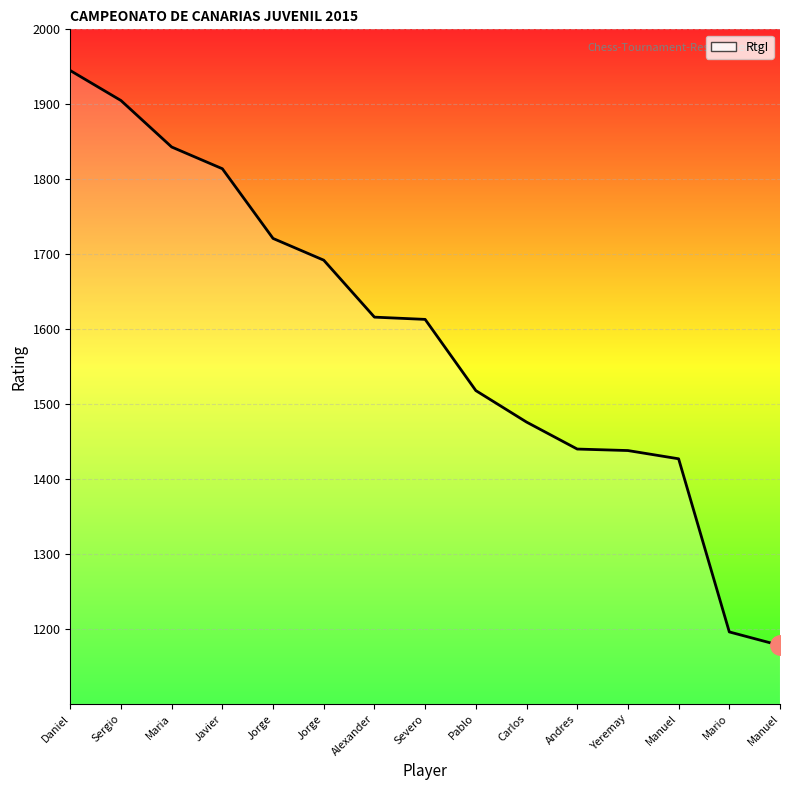

What is the value of the 4th point from the left?

1814